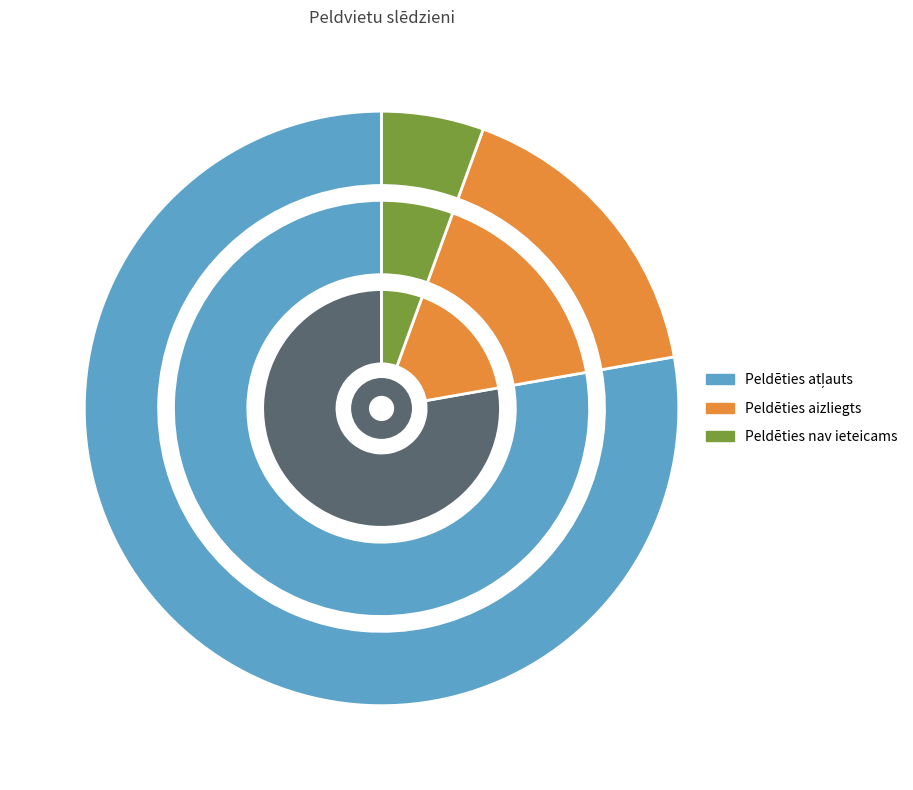

To the nearest percent, what is the difference between the Peldēties aizliegts and Peldēties atļauts slice percentages?

61%